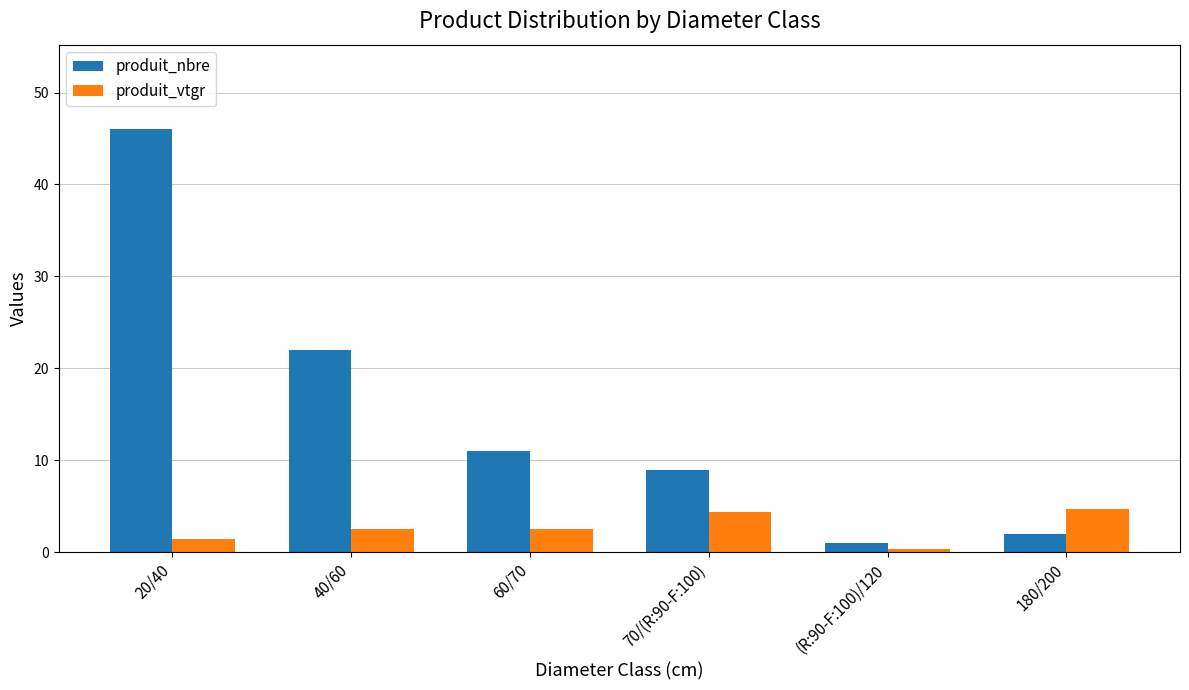

What is the label of the 1st bar from the left?

20/40